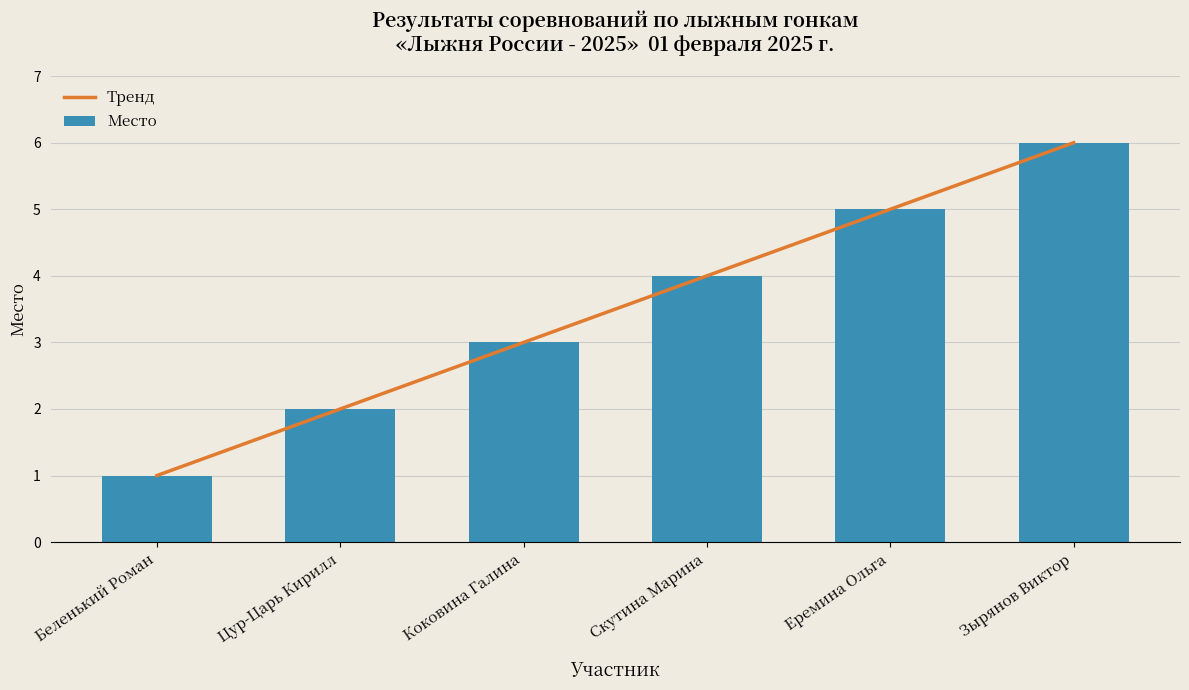

Rank the categories by value from lowest to highest.

Беленький Роман, Цур-Царь Кирилл, Коковина Галина, Скутина Марина, Еремина Ольга, Зырянов Виктор